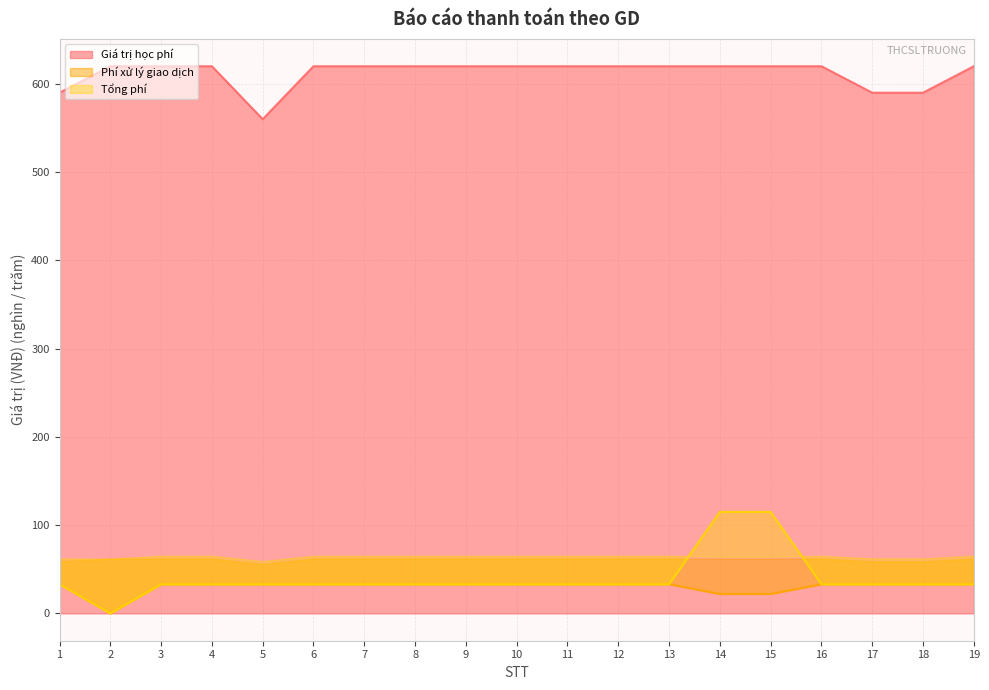

At which category does Giá trị học phí reach its first local valley?

5